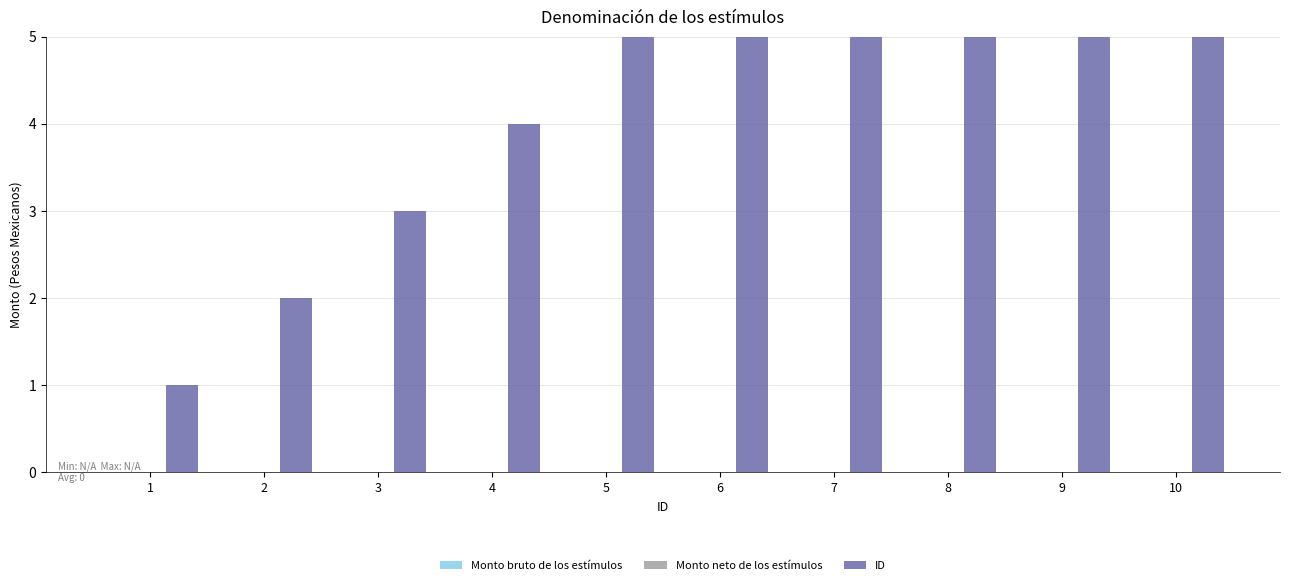

Which series has the largest total across all categories?

ID